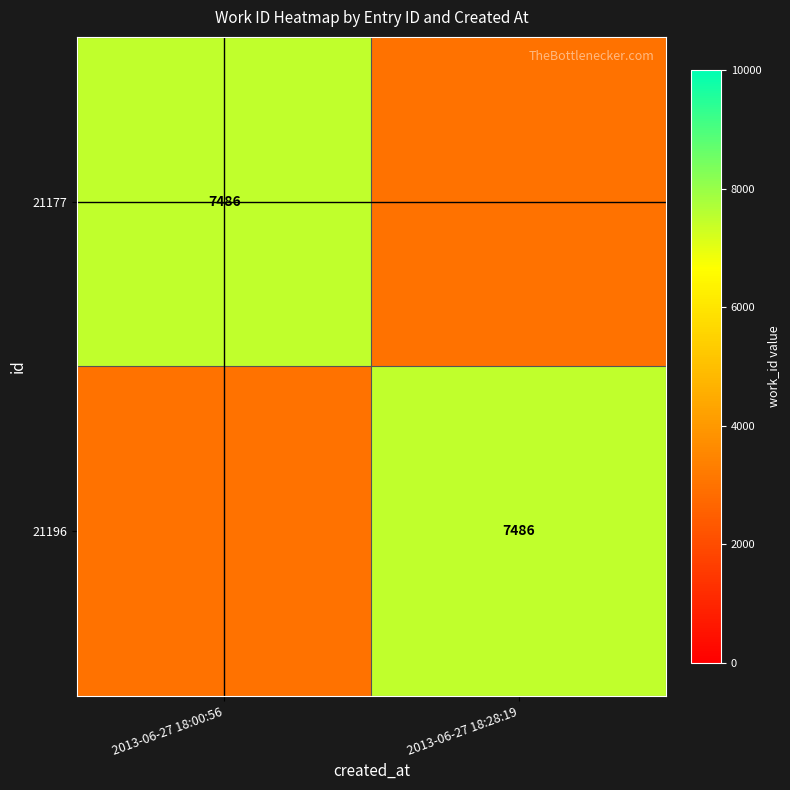

The value of 21177 at 2013-06-27 18:00:56 is 7486. True or false?

True